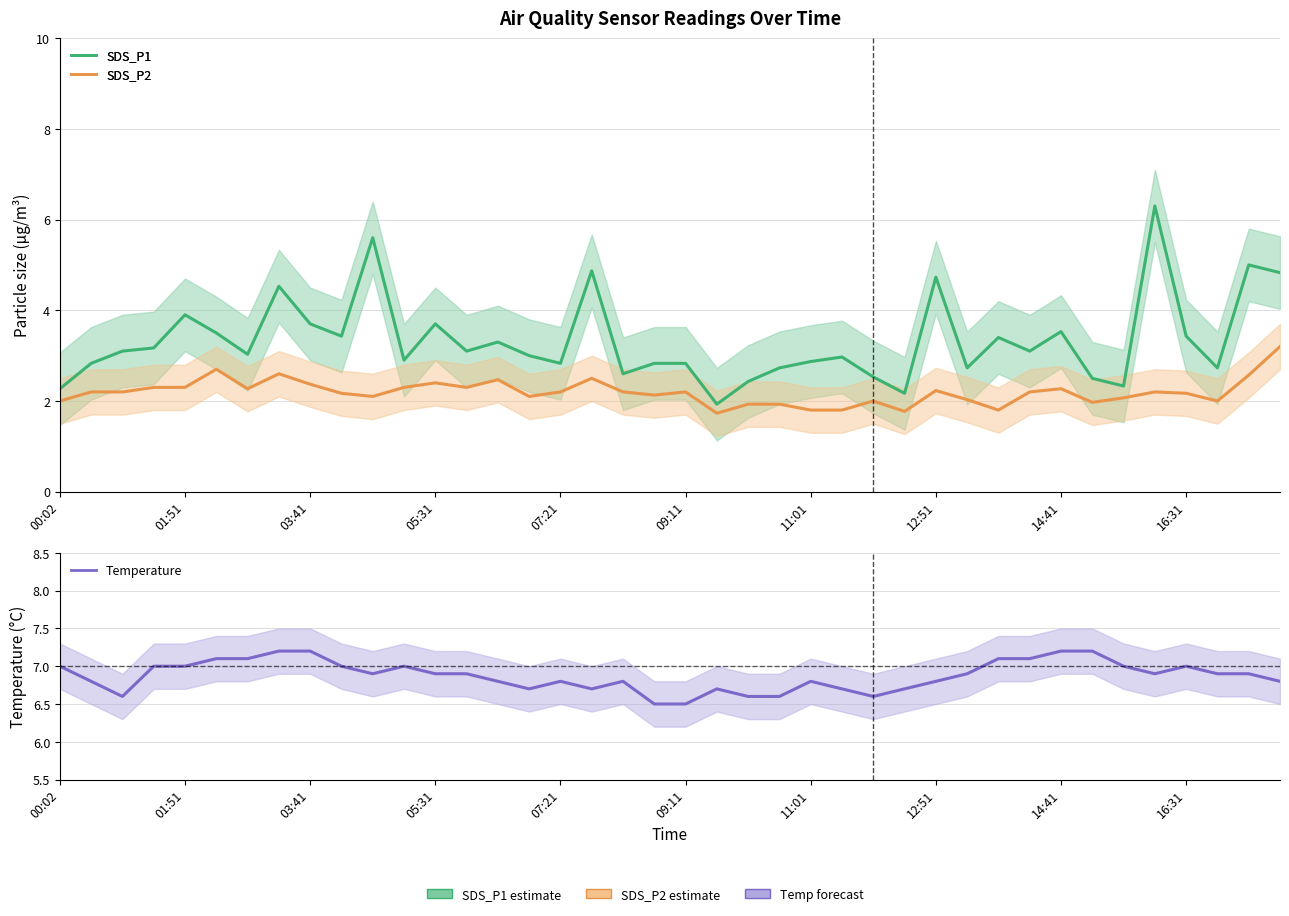

What is the difference between the SDS_P2 values at 22 and 16?

0.3